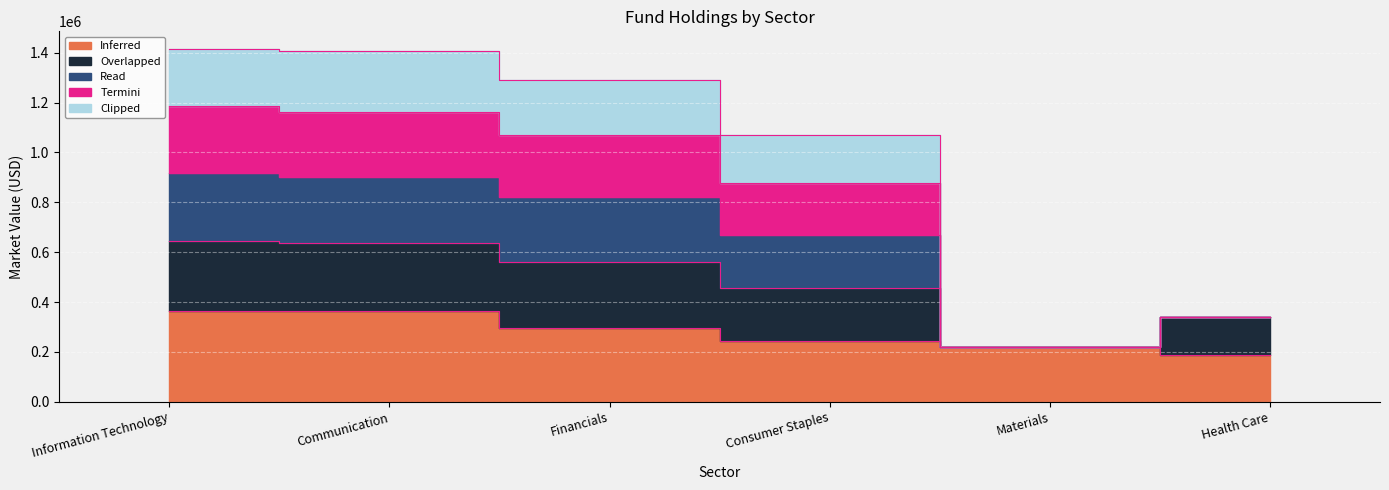

Rank the categories by Termini value from lowest to highest.

Materials, Health Care, Consumer Staples, Financials, Communication, Information Technology